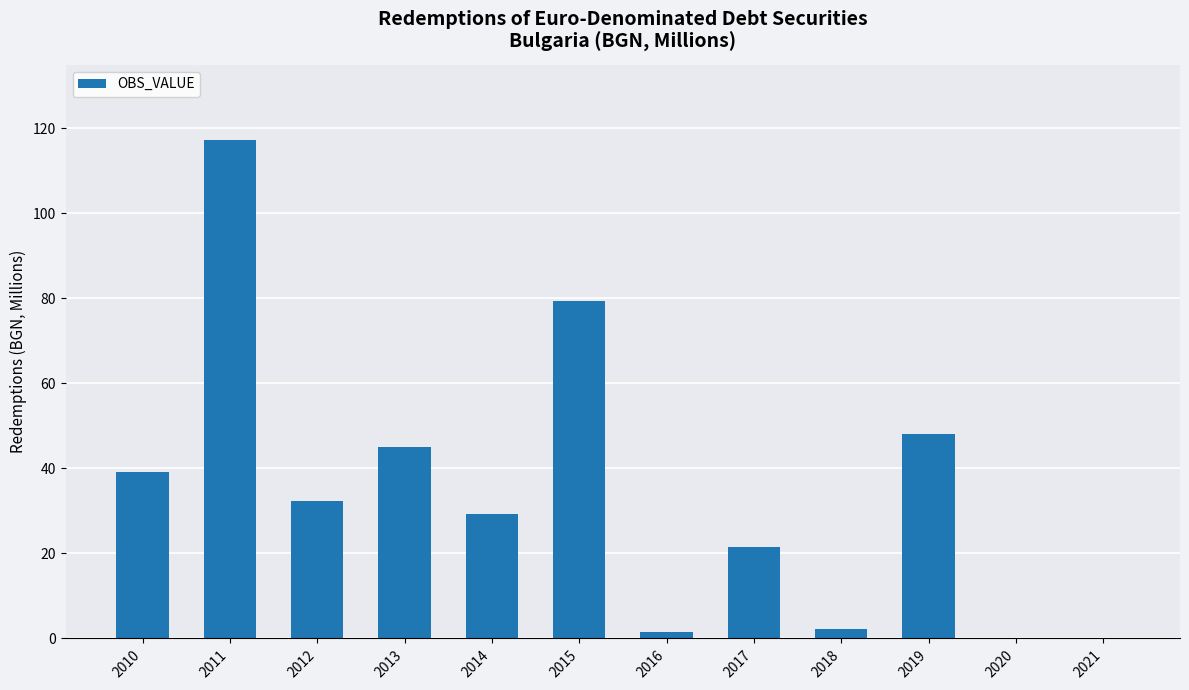

What is the approximate value at 2010?

39.1